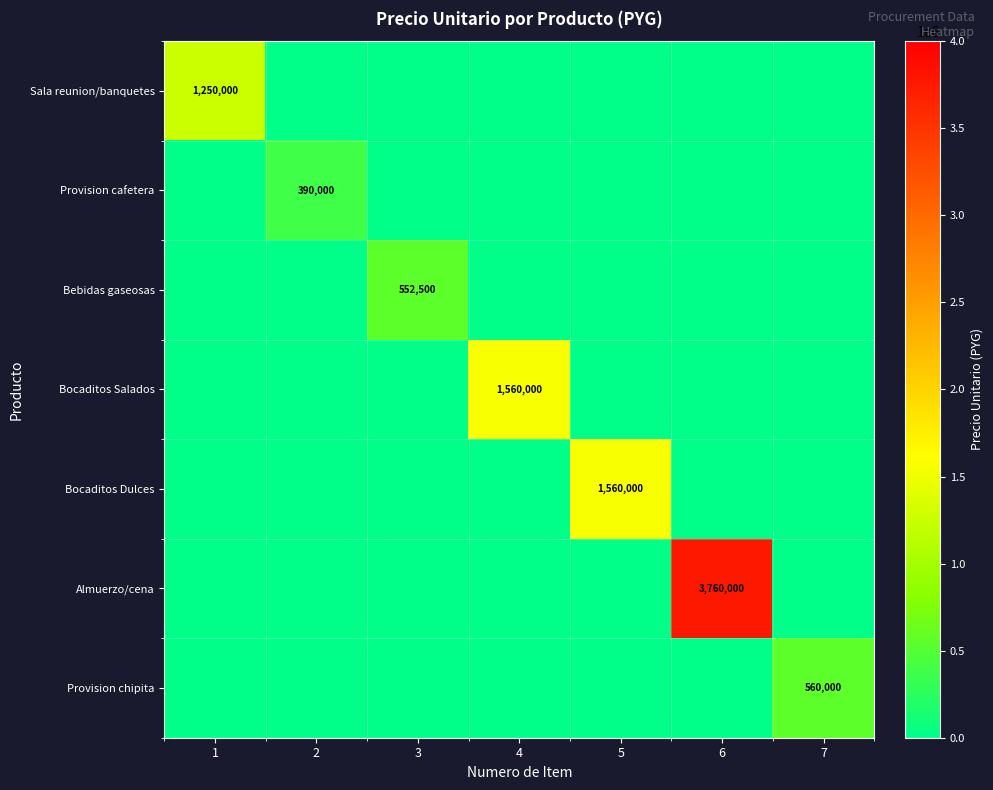

What is the greatest value displayed?

3760000